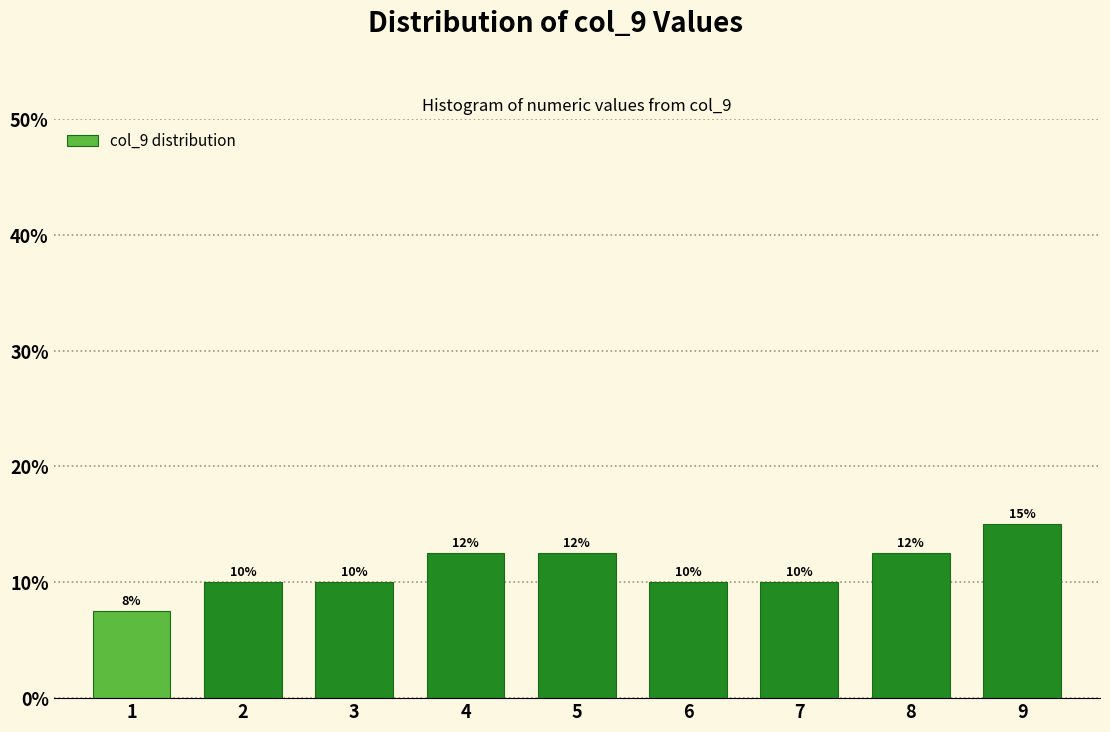

Which range on the x-axis has the tallest bar?

8.5 to 9.5